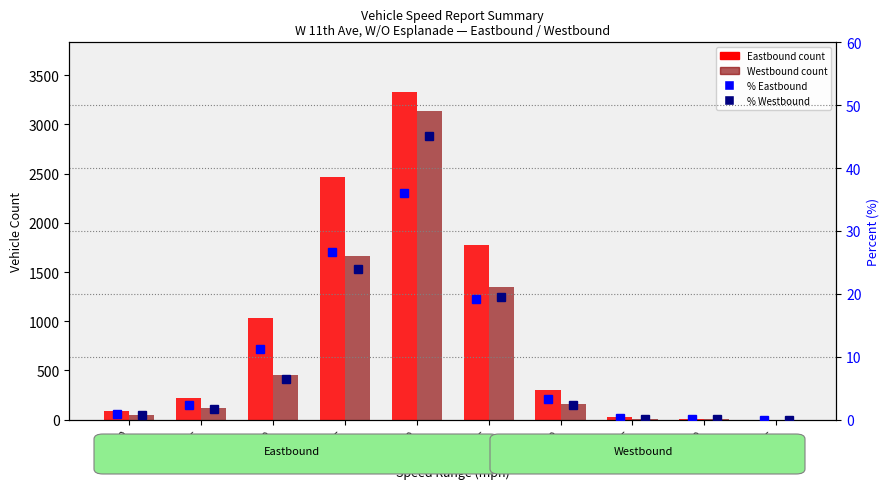

What position from the left is 45 - 50?

9